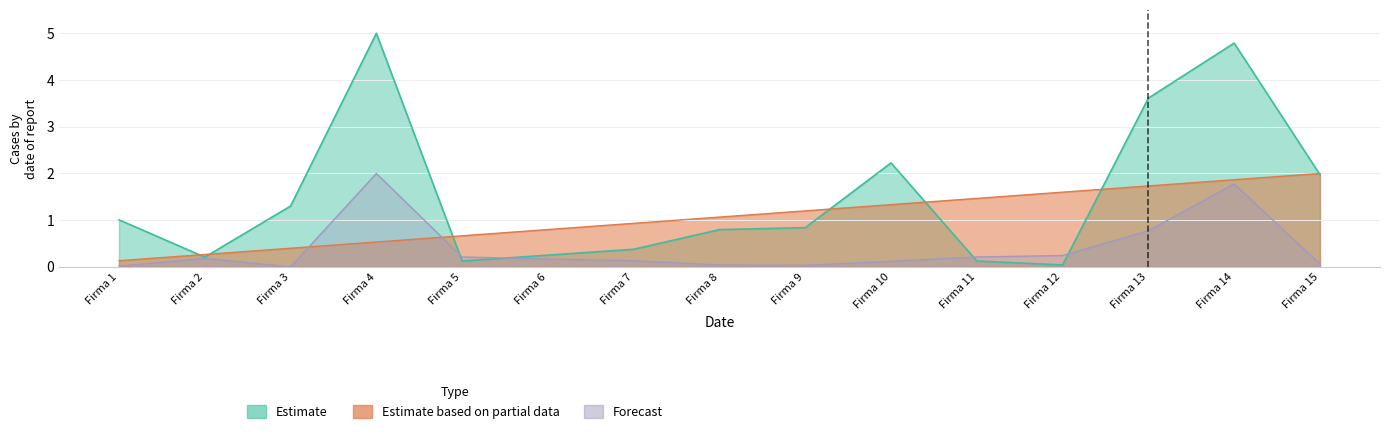

Is it true that Estimate equals 1.3 at Firma 3?

True